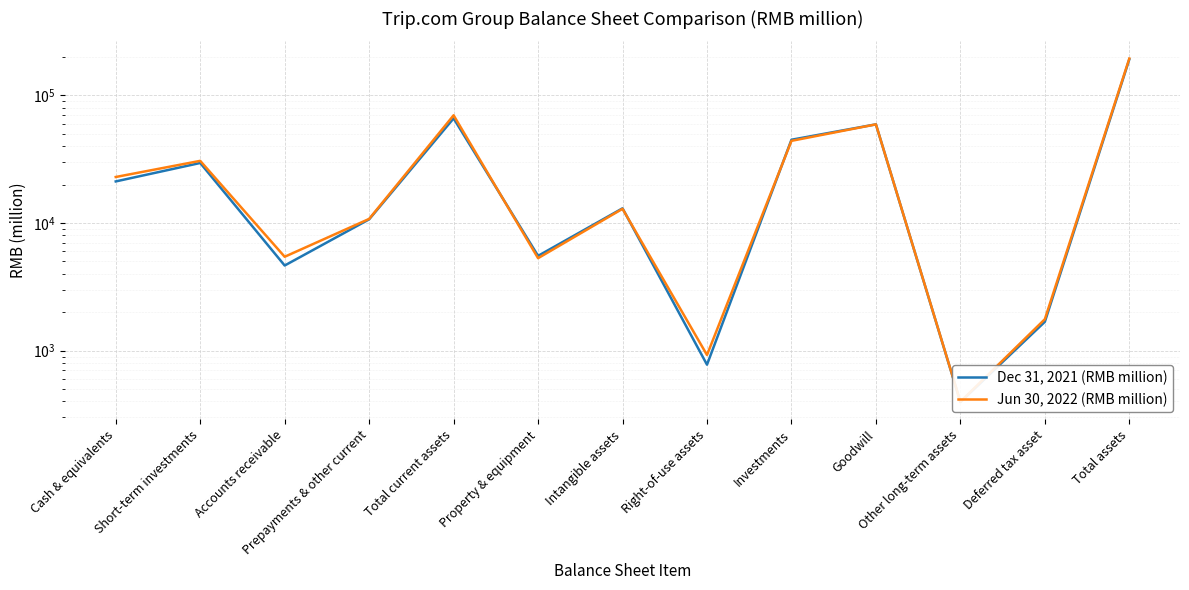

Count the number of categories in the chart.

13